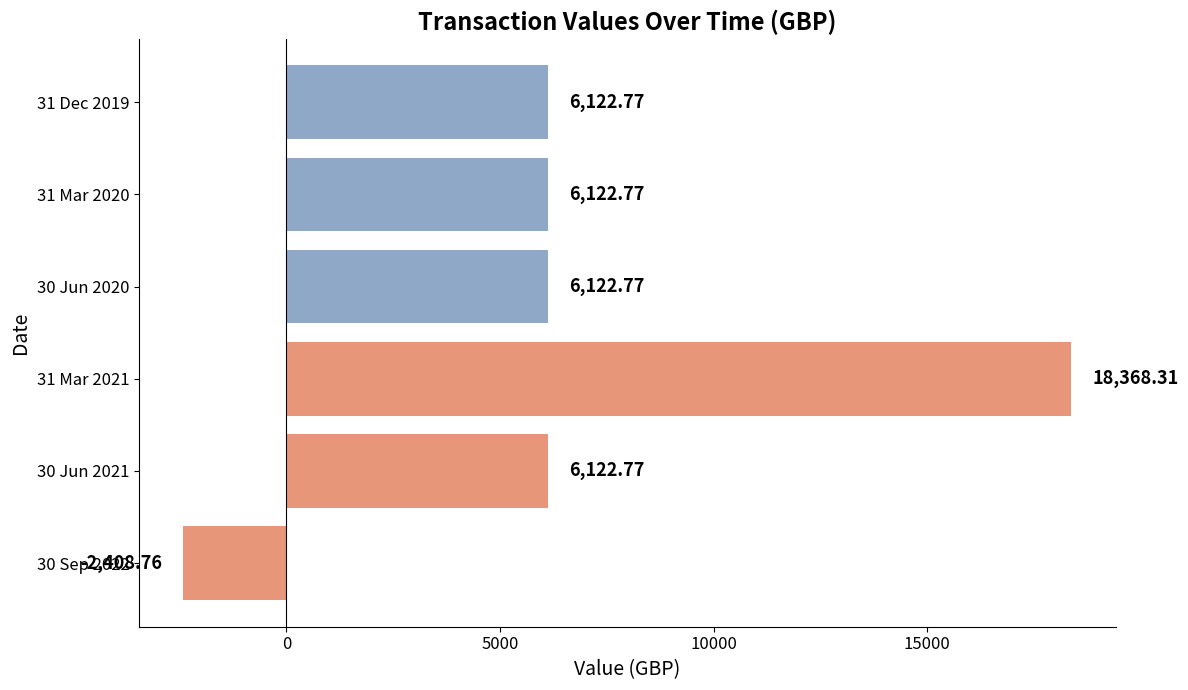

Which label corresponds to the largest value in the chart?

31 Mar 2021